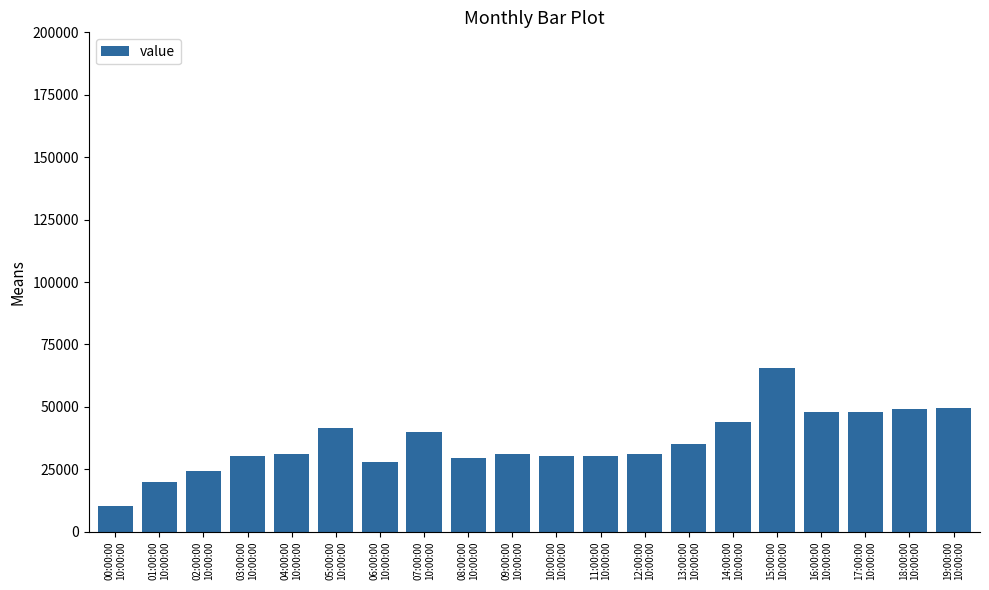

What is the sum of the values at 02:00:00
10:00:00 and 00:00:00
10:00:00?

35000